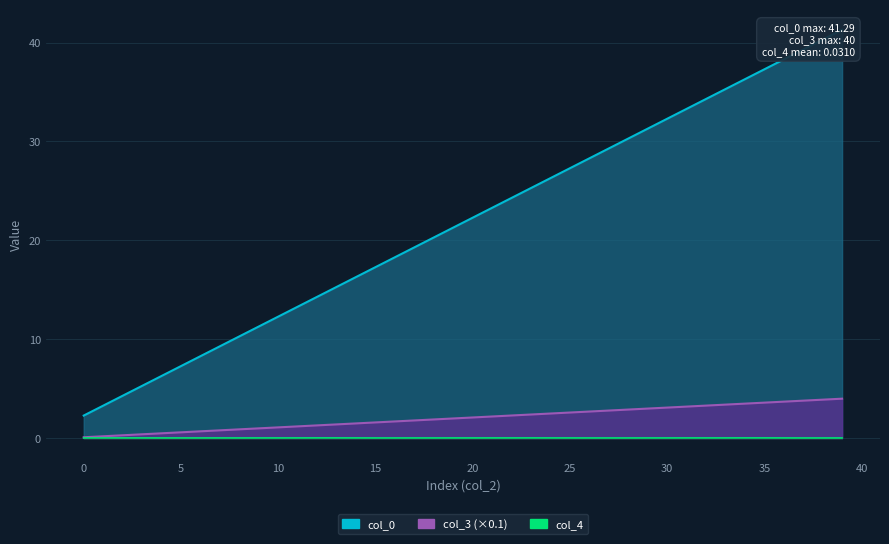

Between 29 and 35, which is larger?

35